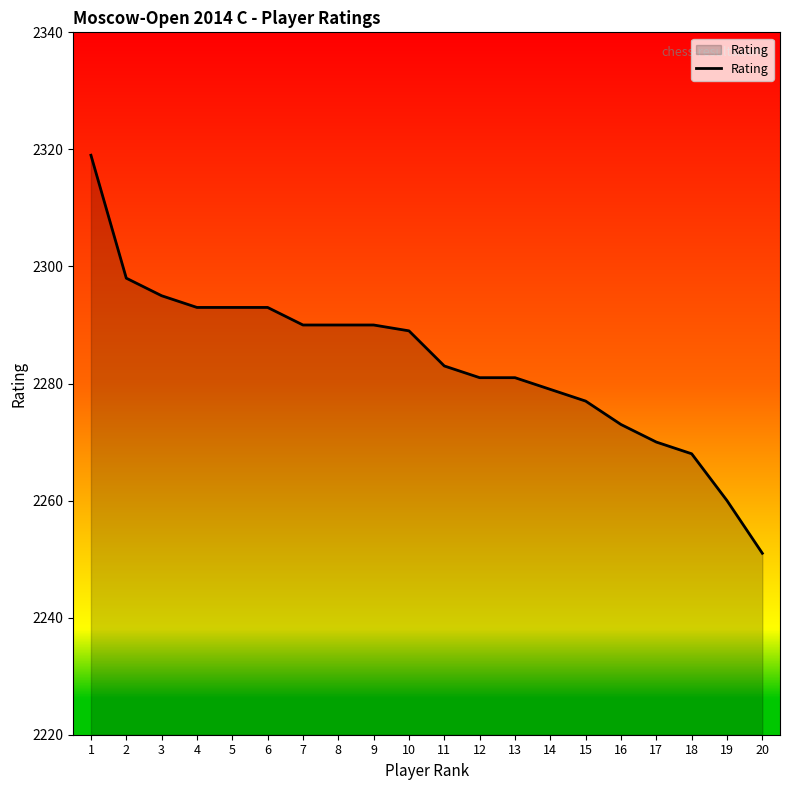

How many values are below 2289?

10